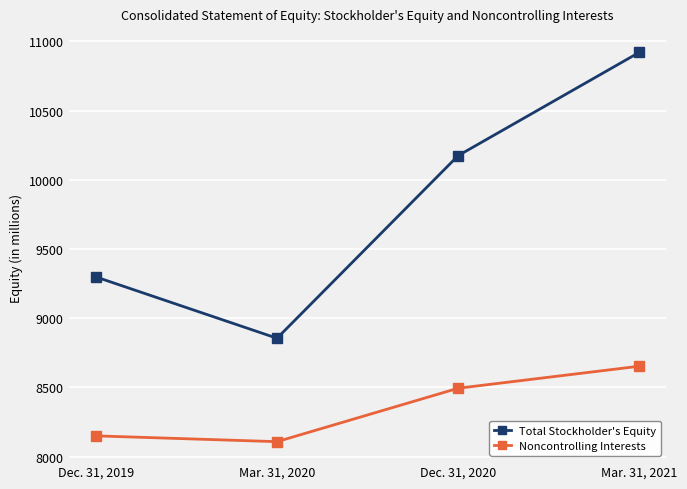

What is the total value across all series at Dec. 31, 2019?

17448